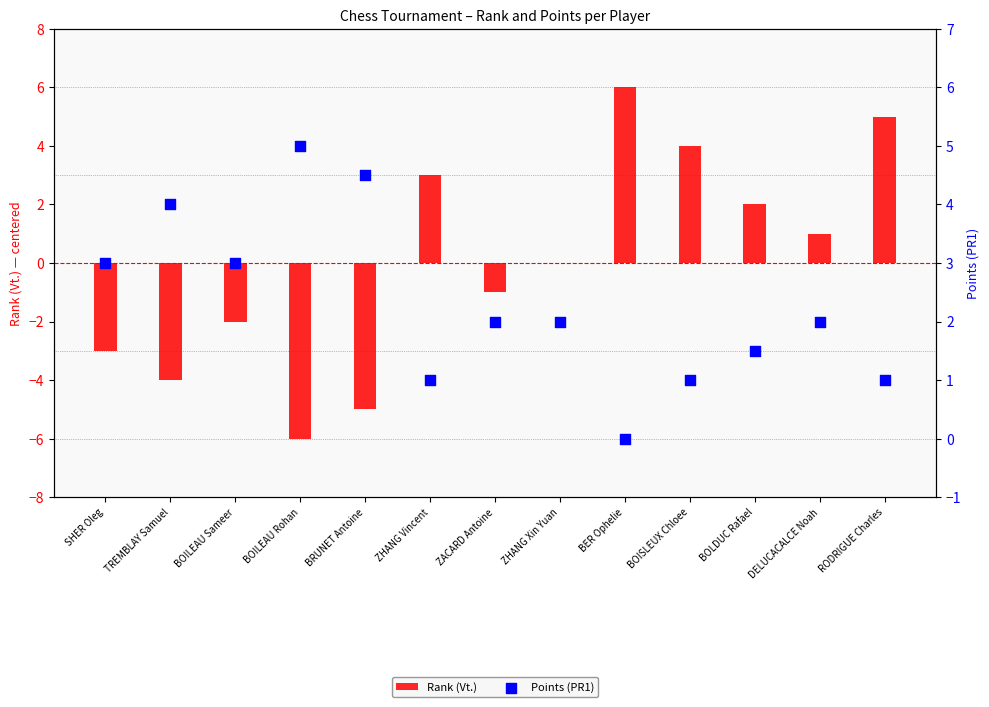

At which category is the sum across all series the highest?

BER Ophelie